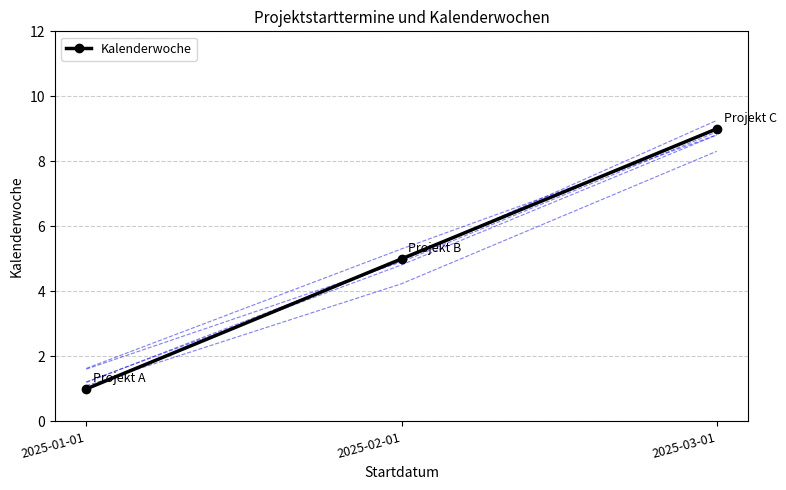

At which label is the value closest to 5?

2025-02-01